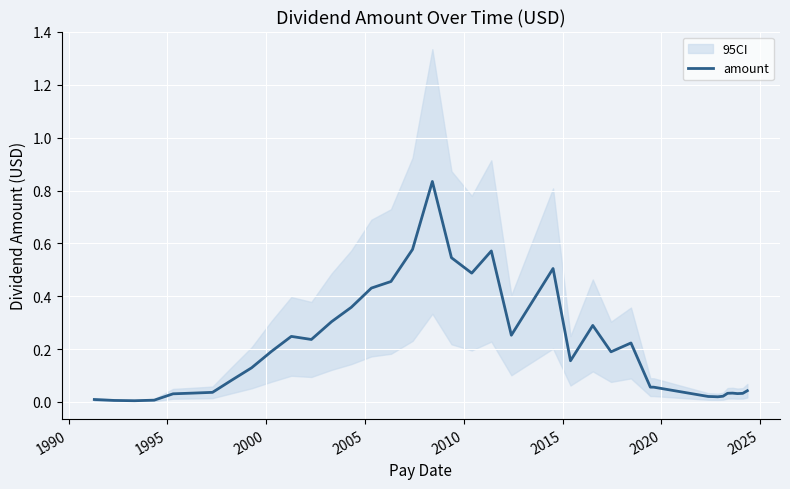

Does the chart display data point markers on the line(s)?

No